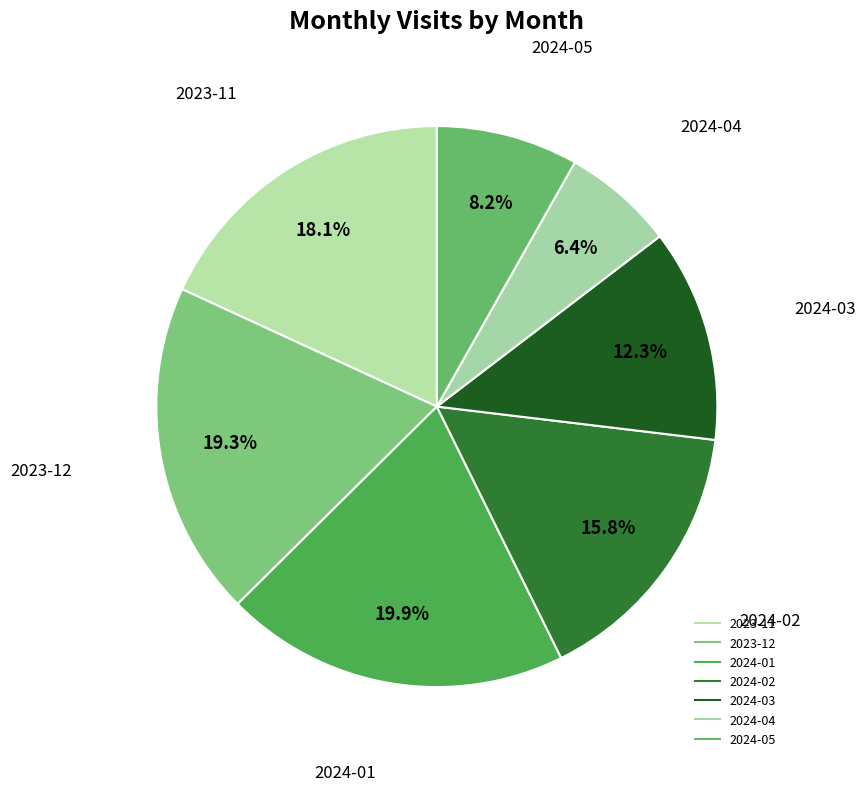

Does 2023-12 account for over 50% of the chart?

No